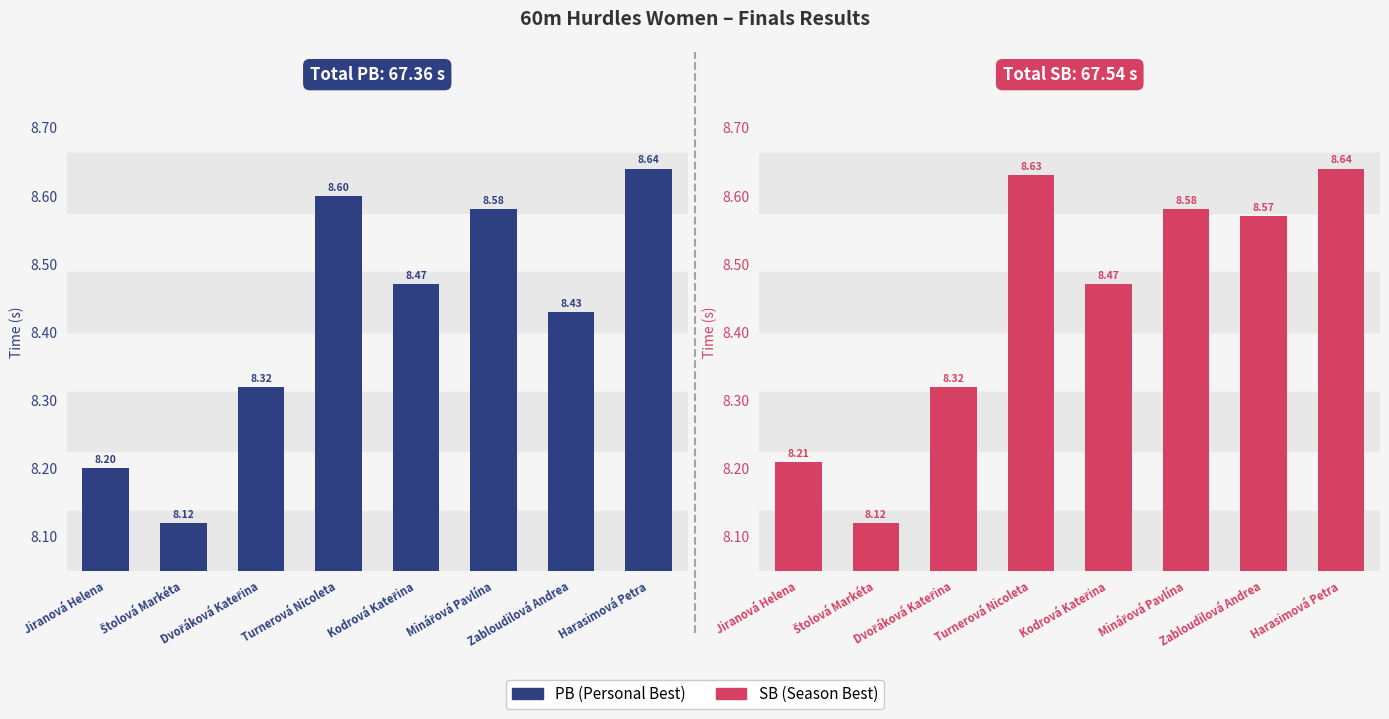

At which label is SB closest to 8?

Štolová Markéta